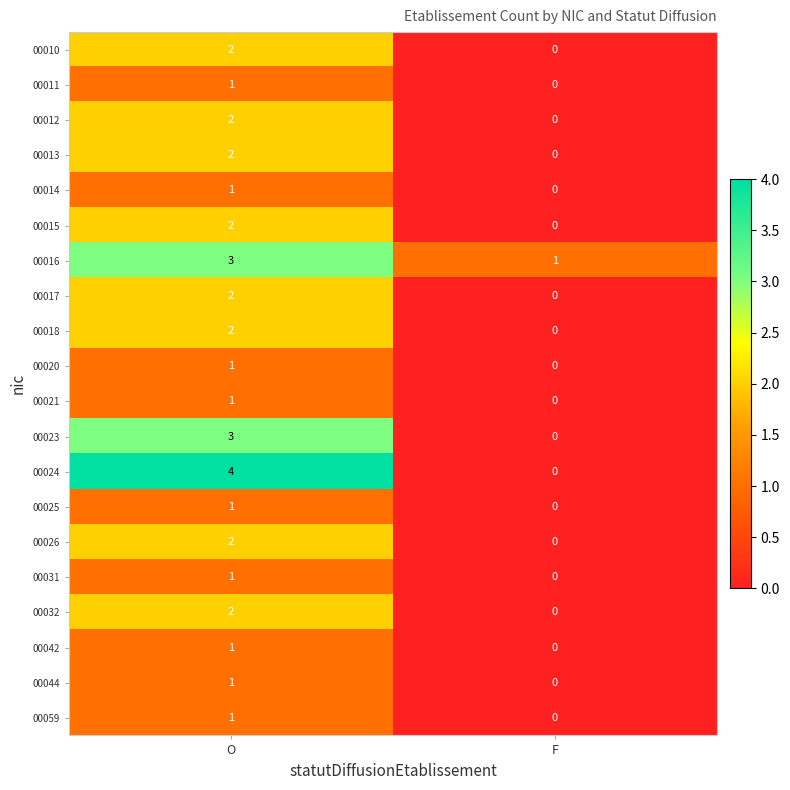

At which category is the sum across all series the highest?

O